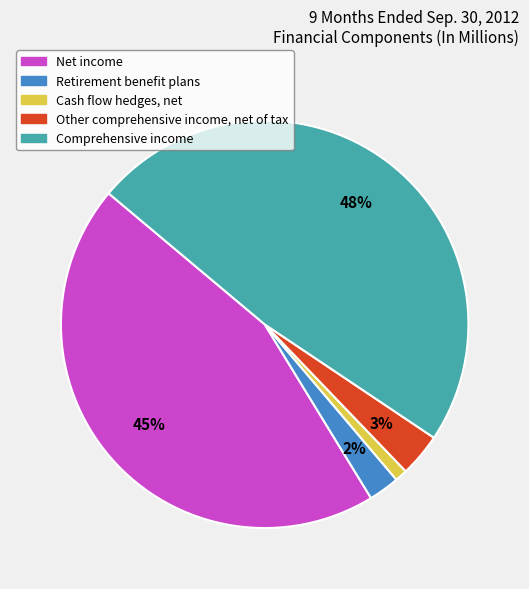

Between Net income and Comprehensive income, which is larger?

Comprehensive income